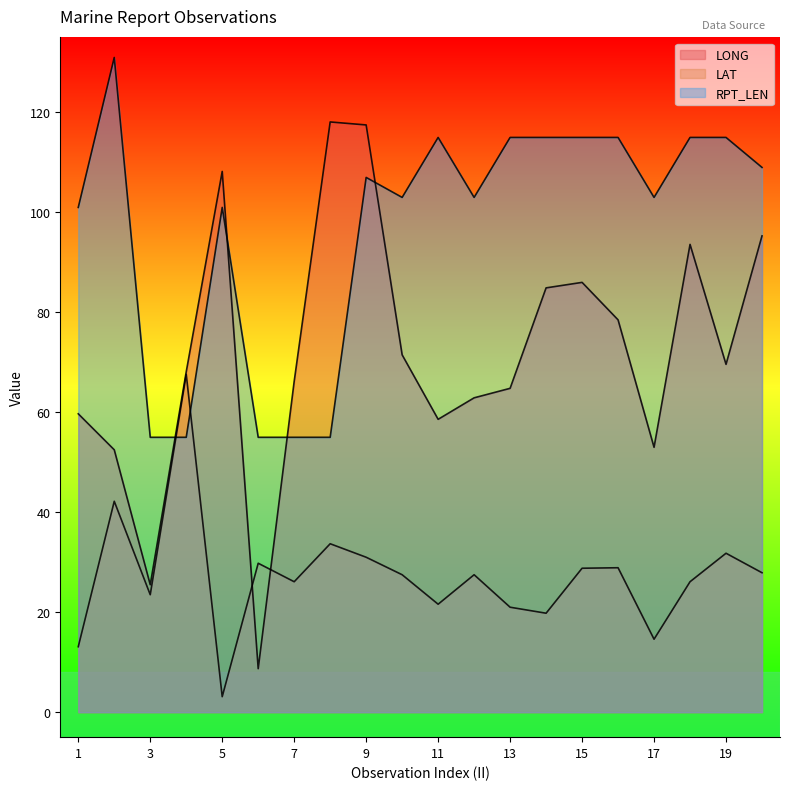

What is the value of the LONG point at the 2nd from the left?

52.5